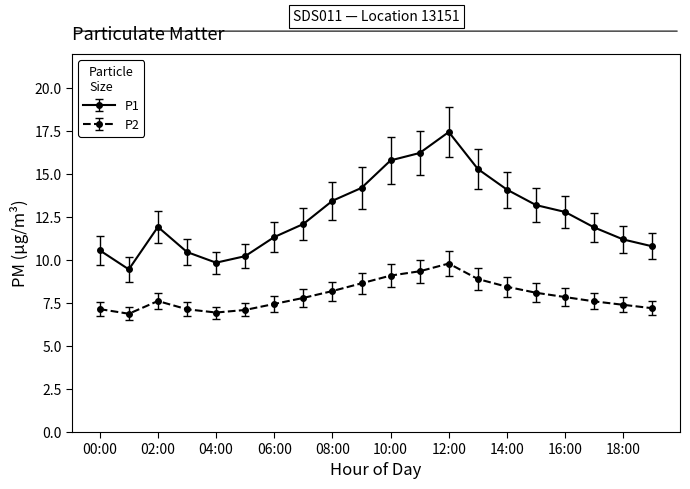

Which series has the largest range (max minus min)?

P1